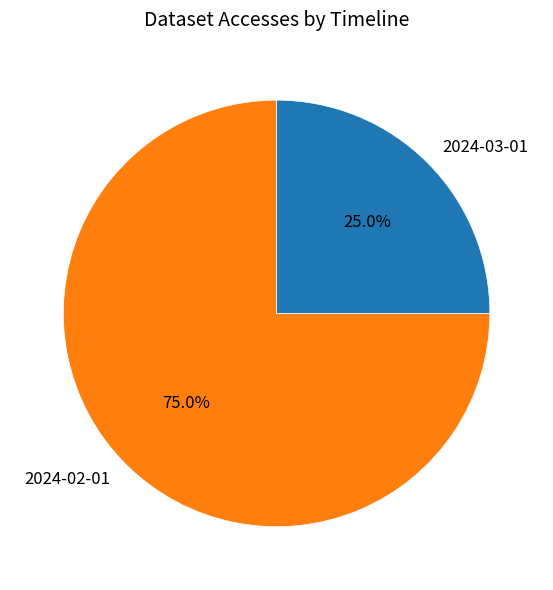

Is the sum of 2024-02-01 and 2024-03-01 greater than half?

Yes